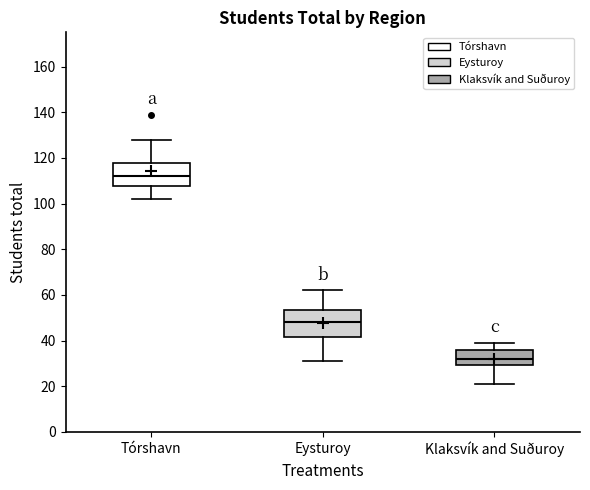

Where does the upper whisker of the box for Tórshavn end on the y-axis? The values are not printed on the chart, so give them approximately, as read against the axis.

128